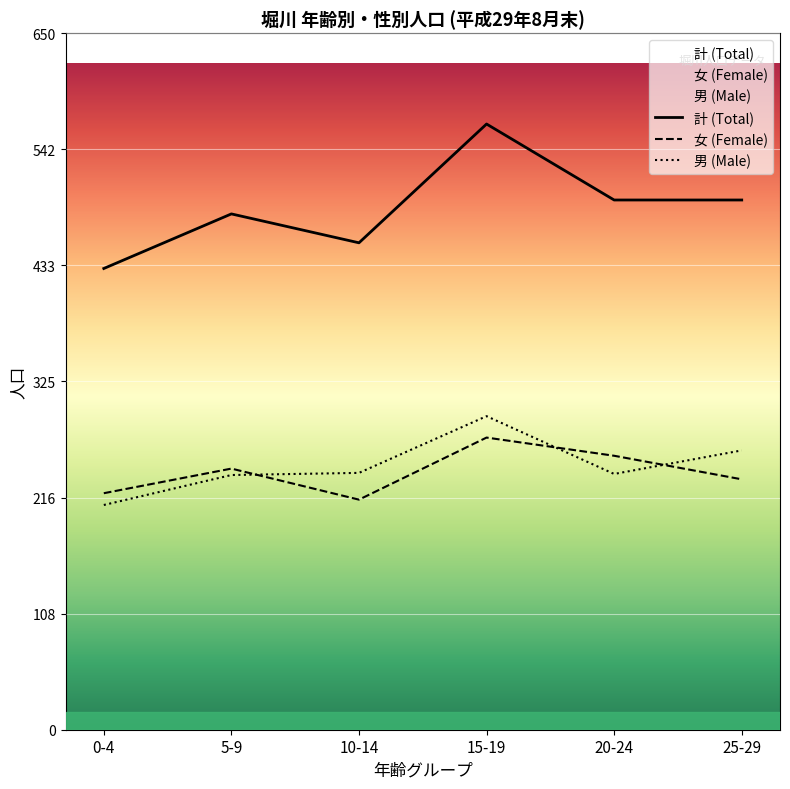

The value of 女 (Female) at 20-24 is 438. True or false?

False